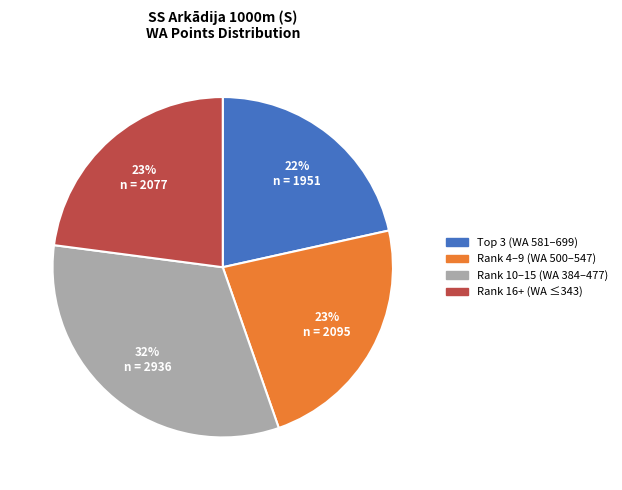

To the nearest percent, what is the average slice percentage?

25%